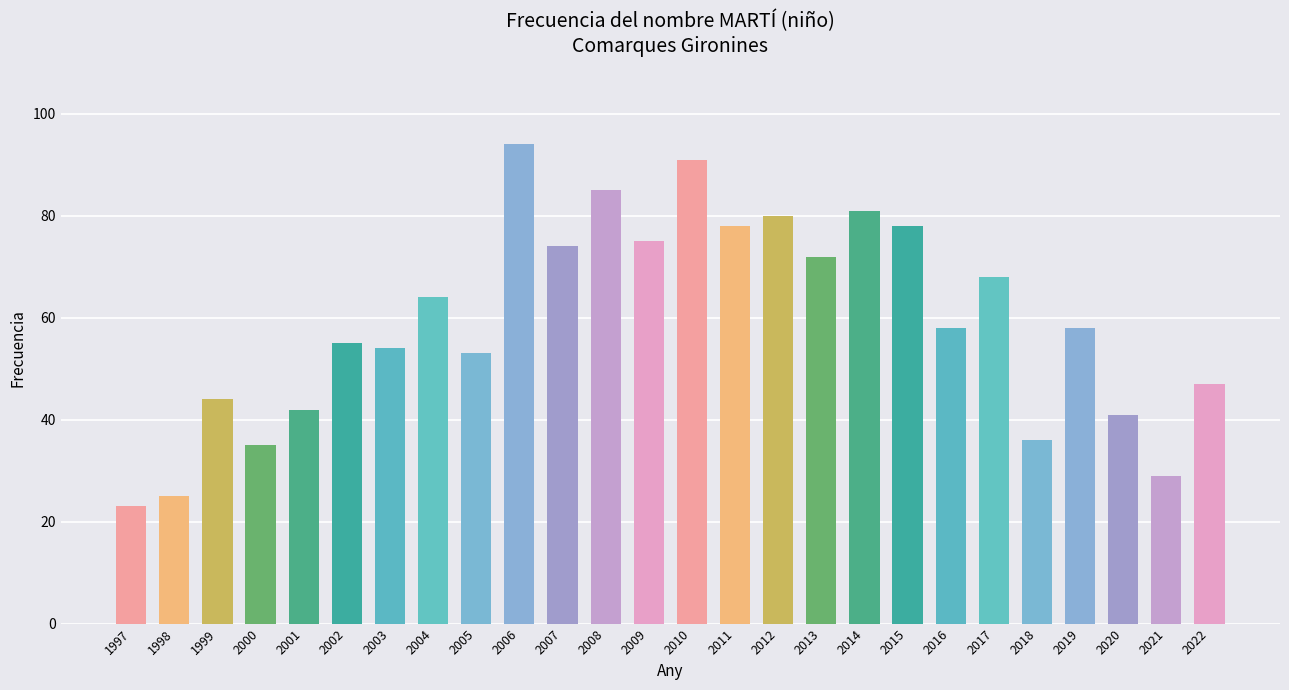

What is the difference between the values at 1998 and 2022?

22